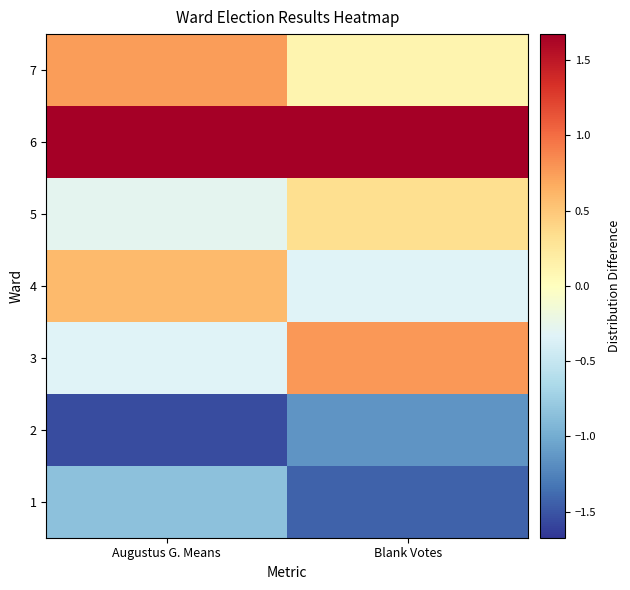

At Blank Votes, list the series in order from largest to smallest.

6, 3, 5, 7, 4, 2, 1